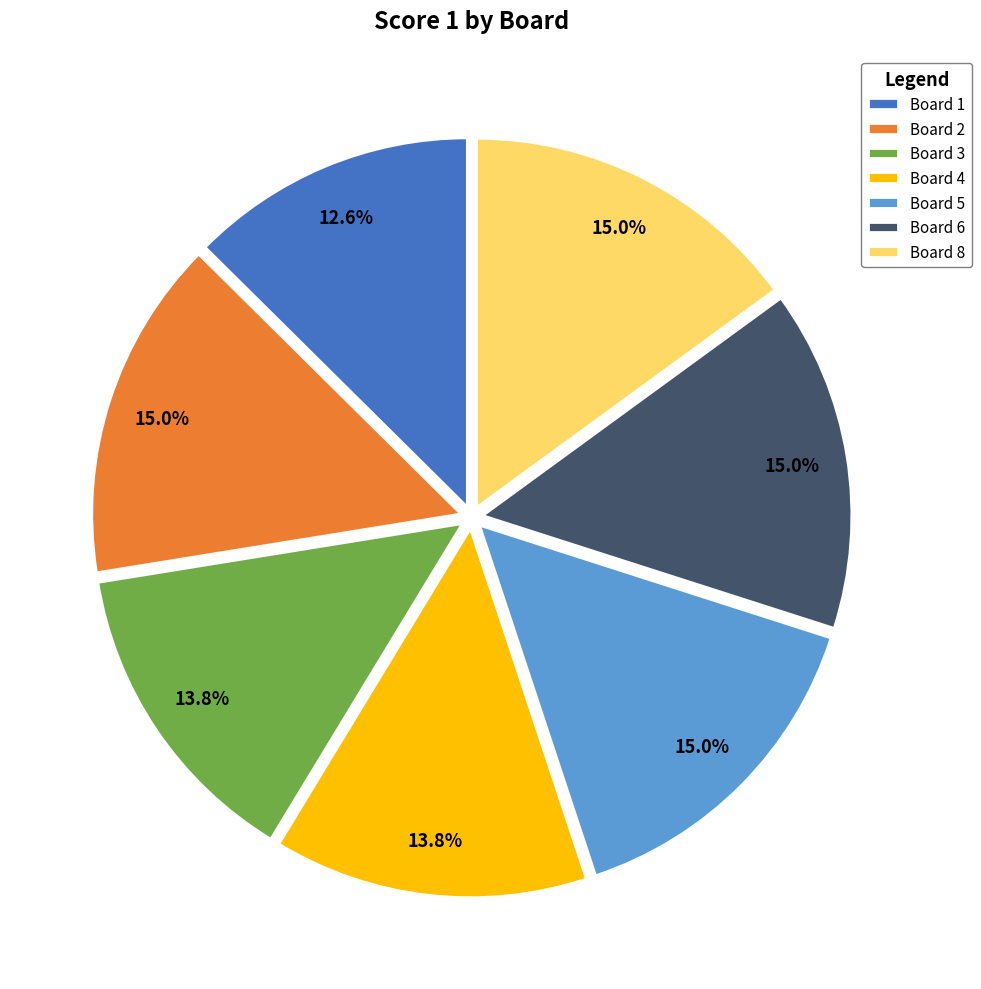

Does any single category account for the majority?

No